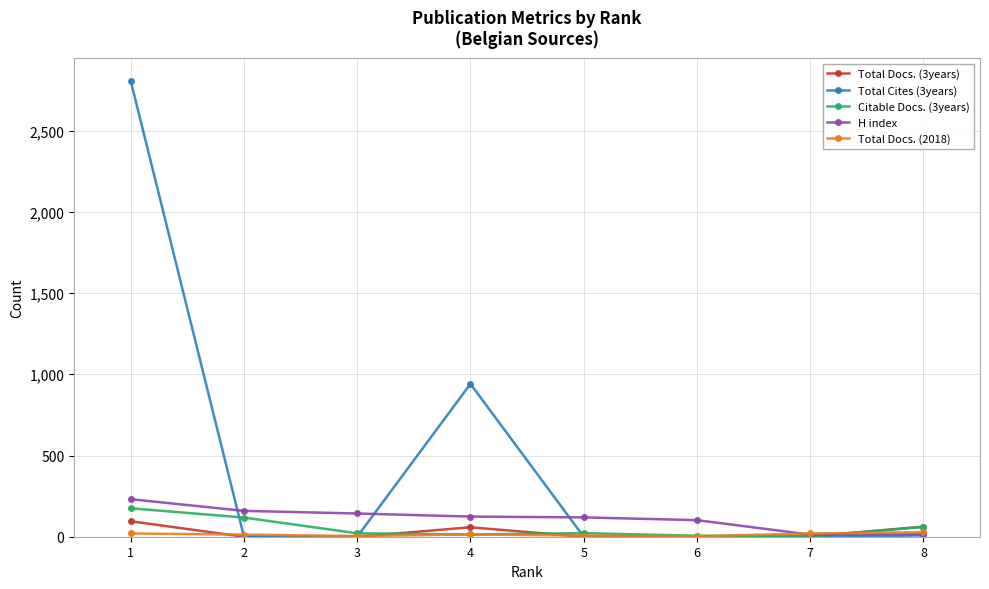

Which series has the largest total across all categories?

Total Cites (3years)